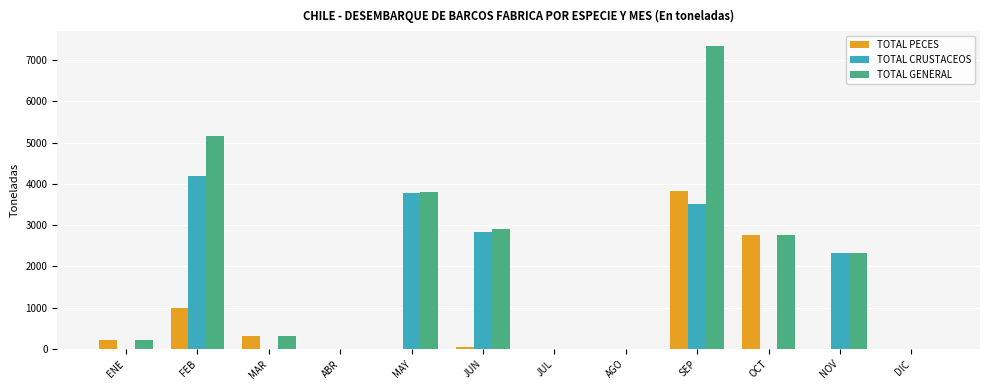

What is the maximum value shown in the chart?

7331